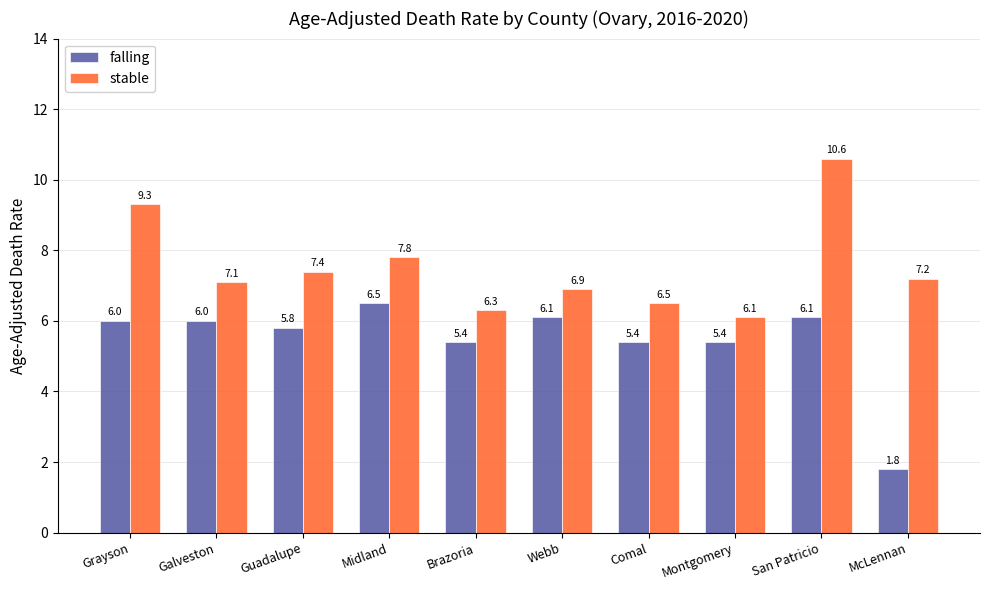

How many bars are there in each group?

2